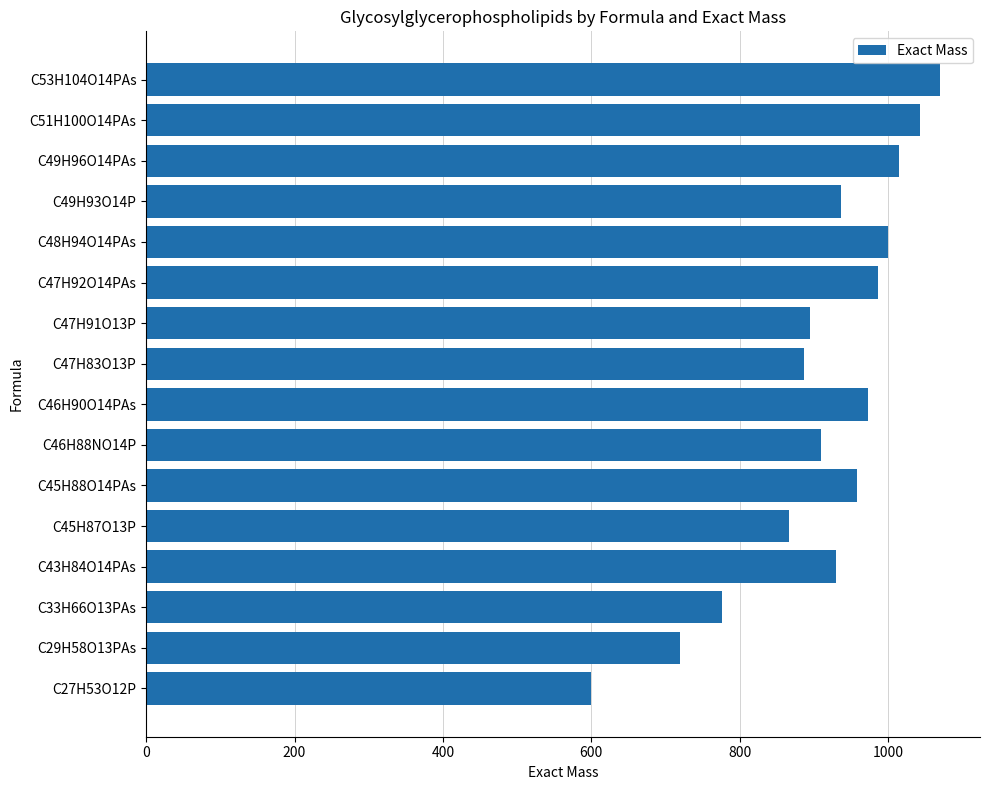

What is the average value?

915.8